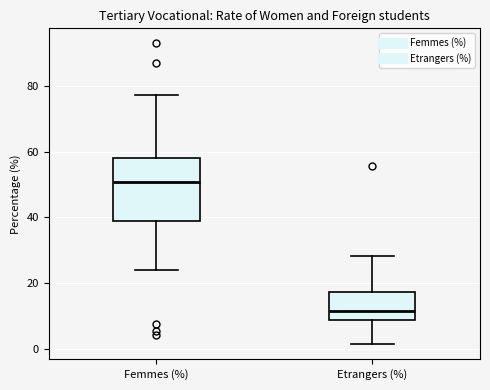

Reading left to right, transcribe this box plot: for each box, give where its median line is, the range the box spans, and where its two whiskers end, as read against the y-axis. The values are not printed on the chart, so give them approximately, as read against the axis.

Femmes (%): median 50, box 38 to 58, whiskers 24 to 78
Etrangers (%): median 12, box 8 to 18, whiskers 2 to 28